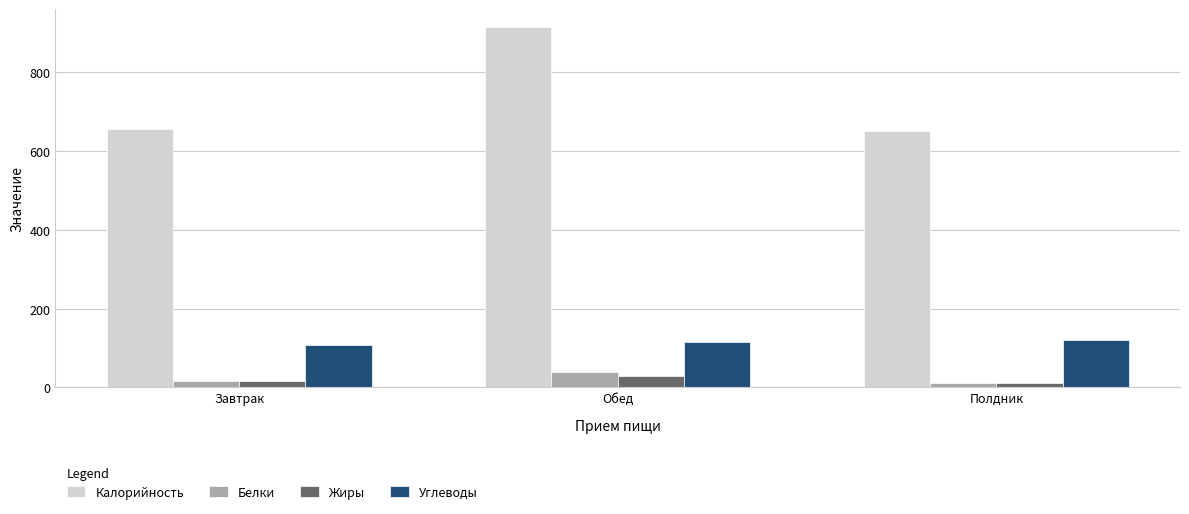

True or false: Белки has a value of 12.0 at Полдник.

True